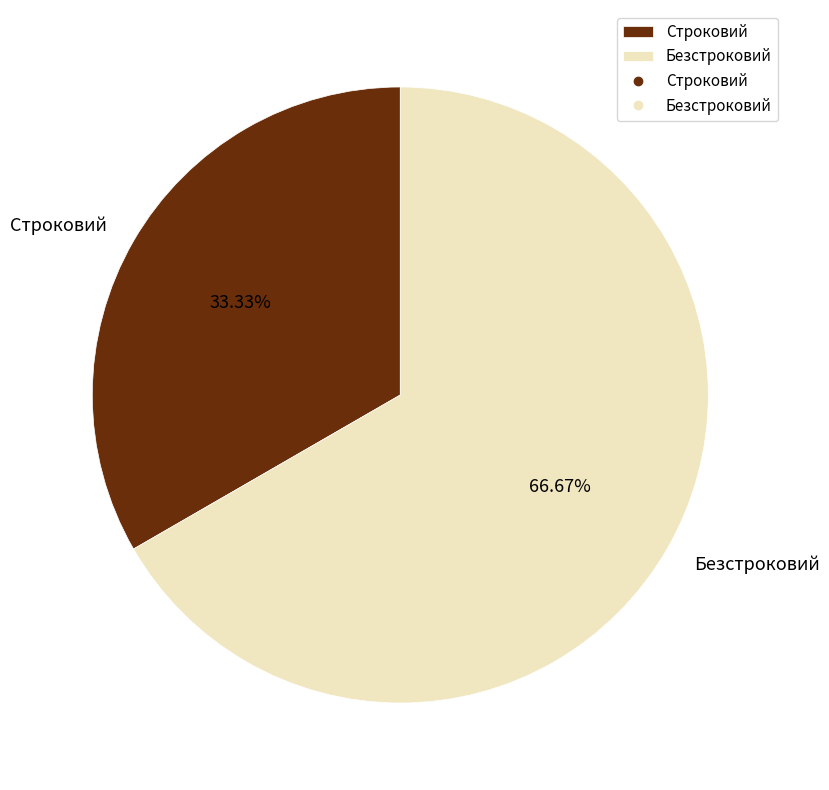

What percentage is the Строковий slice, to the nearest percent?

33%